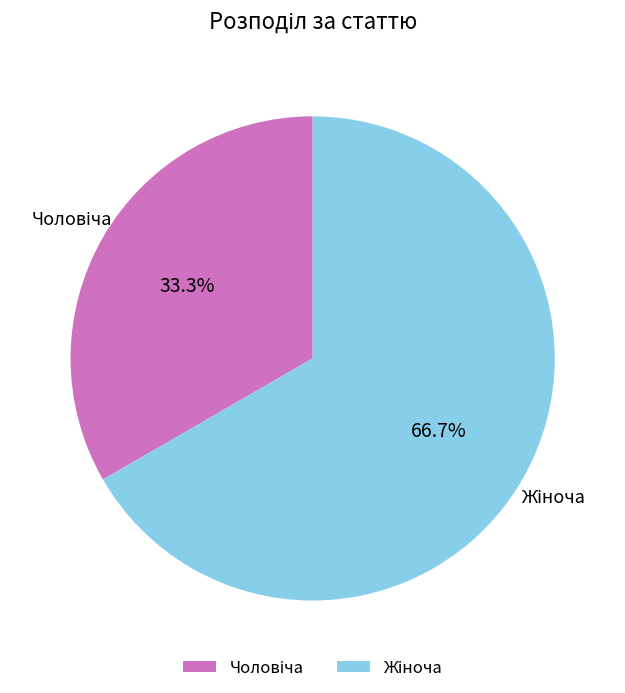

Does any single category account for the majority?

Yes